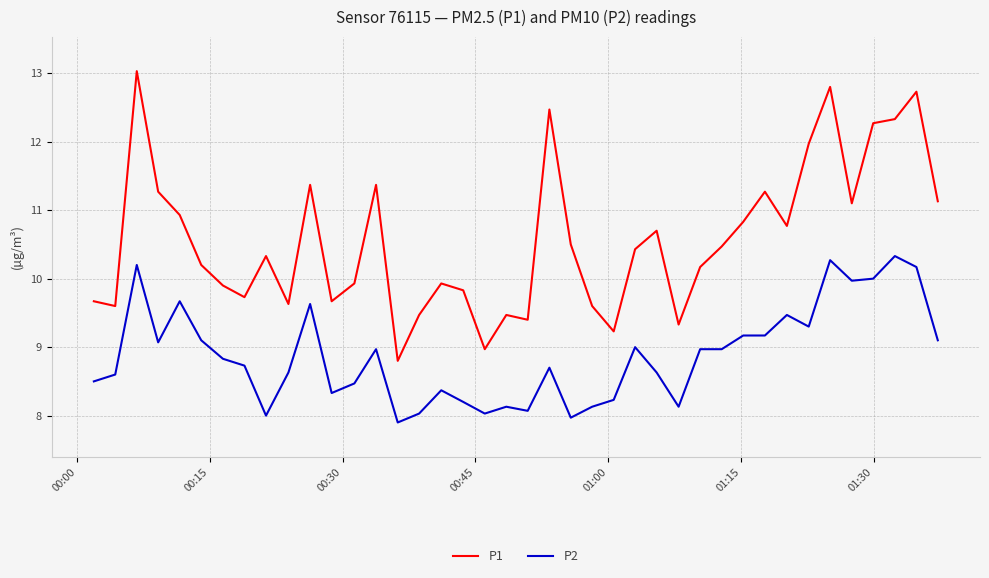

What is the difference between the maximum and minimum values in the P1 series?

4.2